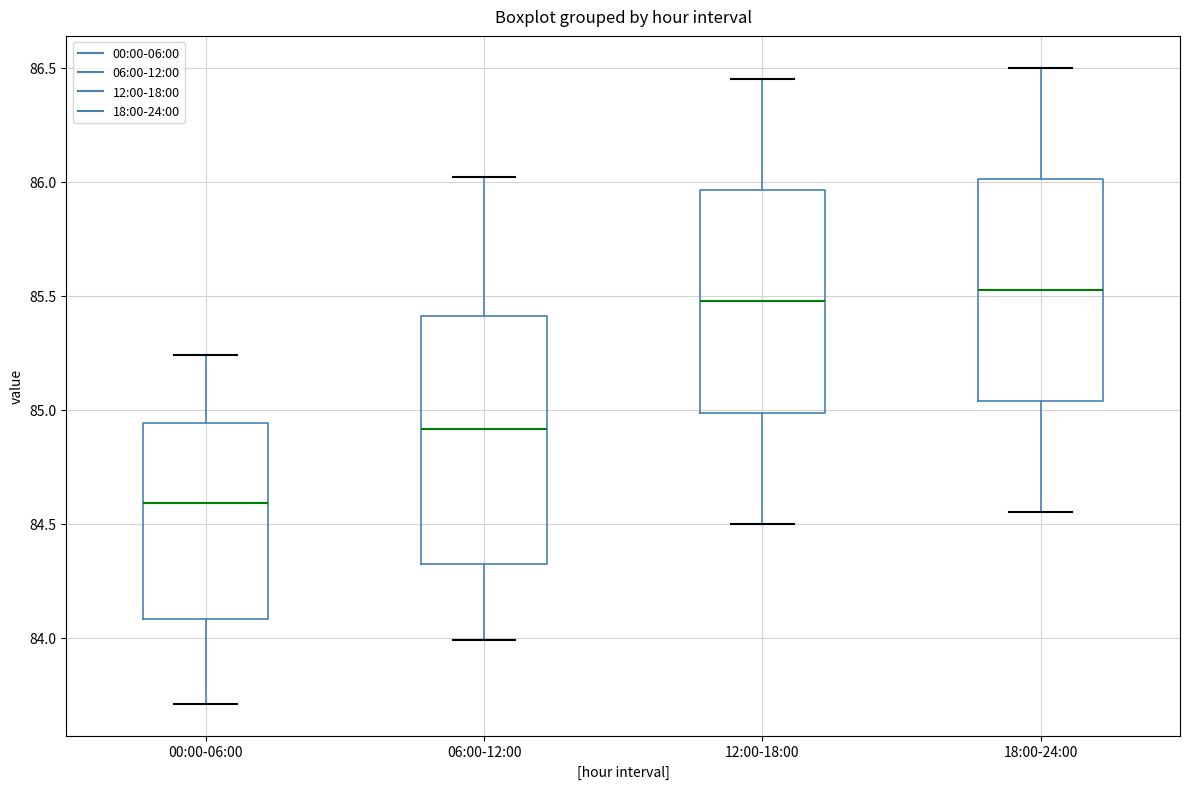

Which box's median line is the highest?

18:00-24:00